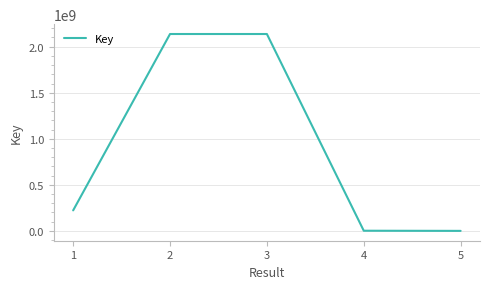

What is the average value?

899925822